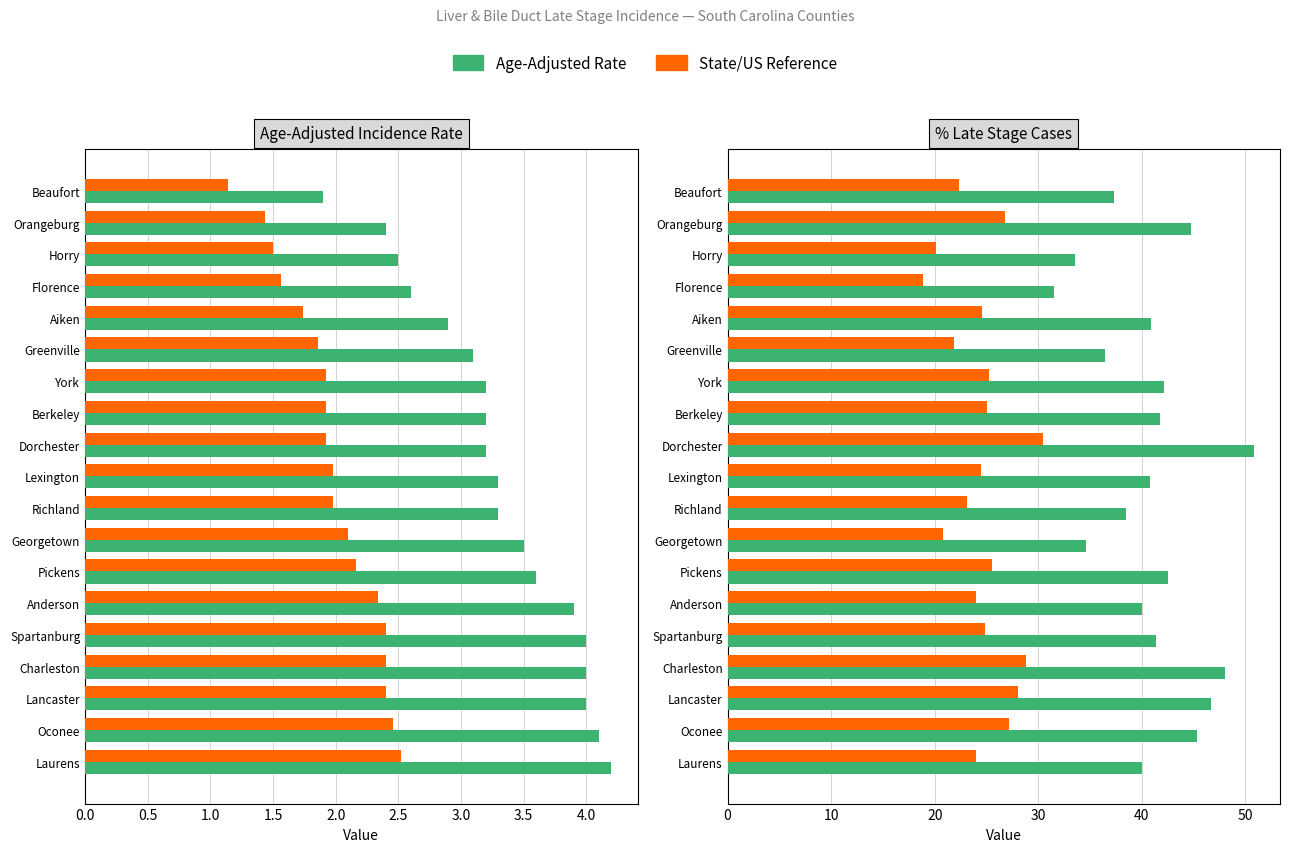

Reading left to right, extract all data points from this chart.

Age-Adjusted Rate: 1.9	2.4	2.5	2.6	2.9	3.1	3.2	3.2	3.2	3.3	3.3	3.5	3.6	3.9	4.0	4.0	4.0	4.1	4.2
State/US Ref: 1.1	1.4	1.5	1.6	1.7	1.9	1.9	1.9	1.9	2.0	2.0	2.1	2.2	2.3	2.4	2.4	2.4	2.5	2.5
Incidence Rate: 37.3	44.7	33.5	31.5	40.9	36.4	42.1	41.8	50.8	40.8	38.5	34.6	42.5	40.0	41.4	48.0	46.7	45.3	40.0
State Ref: 22.4	26.8	20.1	18.9	24.5	21.8	25.3	25.1	30.5	24.5	23.1	20.8	25.5	24.0	24.8	28.8	28.0	27.2	24.0